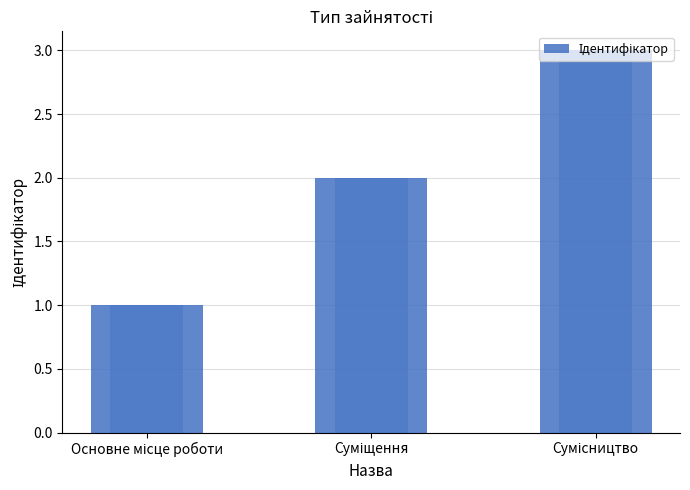

The Ідентифікатор (overlay) series shows 1 at Основне місце роботи. True or false?

False